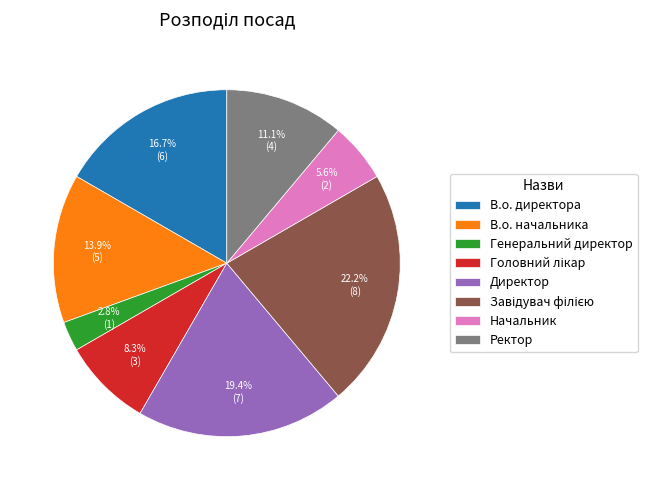

To the nearest percent, what is the difference between the largest and smallest slice percentages?

19%